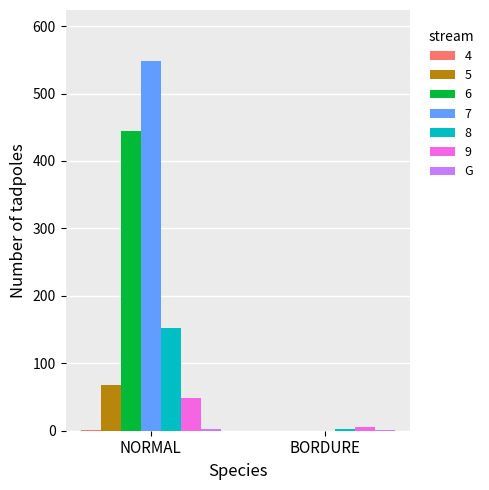

Which label corresponds to the largest value in the chart?

NORMAL